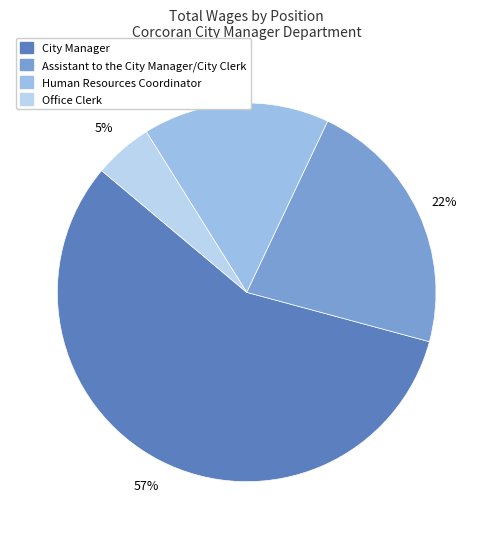

To the nearest percent, what portion does Office Clerk represent?

5%